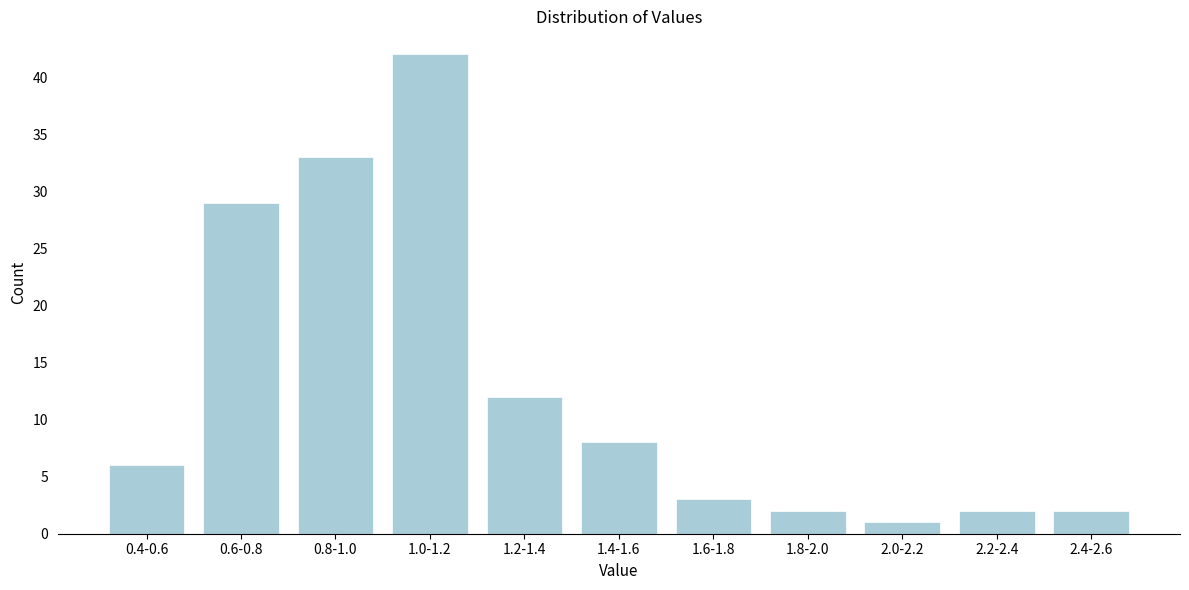

Reading left to right, what are all the values shown in this chart?

6	29	33	42	12	8	3	2	1	2	2